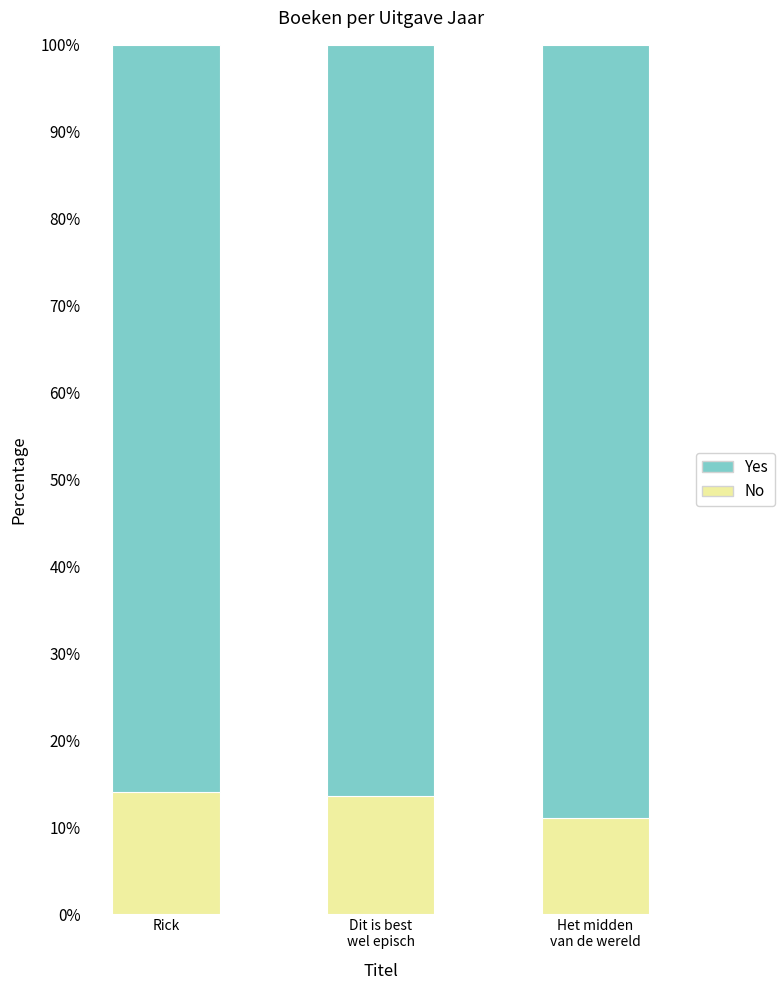

What is the difference between the No values at Dit is best
wel episch and Het midden
van de wereld?

2.6